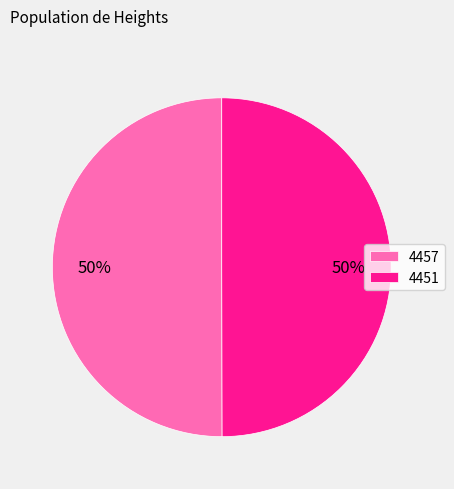

To the nearest percent, what portion does 4457 represent?

50%